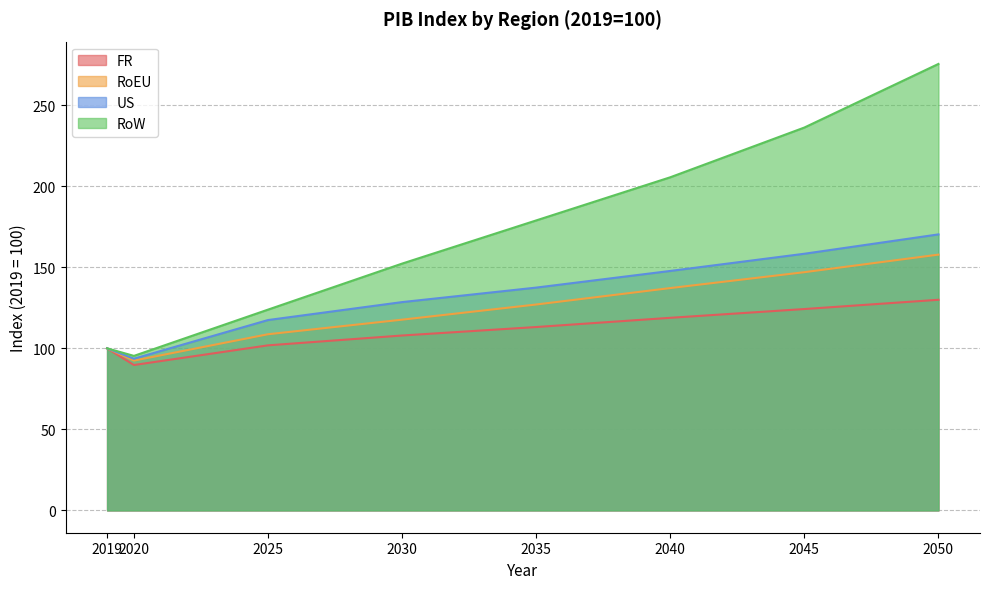

What is the difference between the highest and lowest values at 2025?

22.0